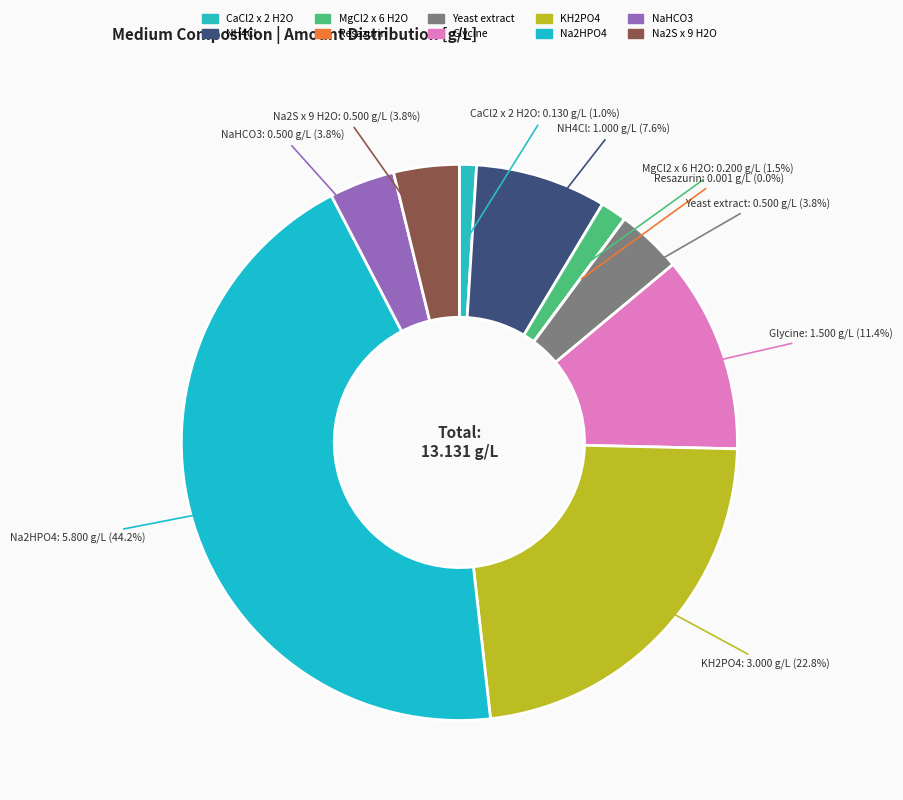

Which has a higher value, Yeast extract or KH2PO4?

KH2PO4